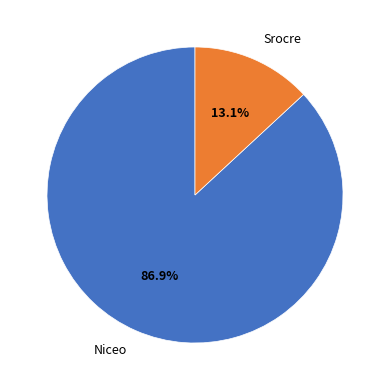

Rank the categories by value from highest to lowest.

Niceo, Srocre